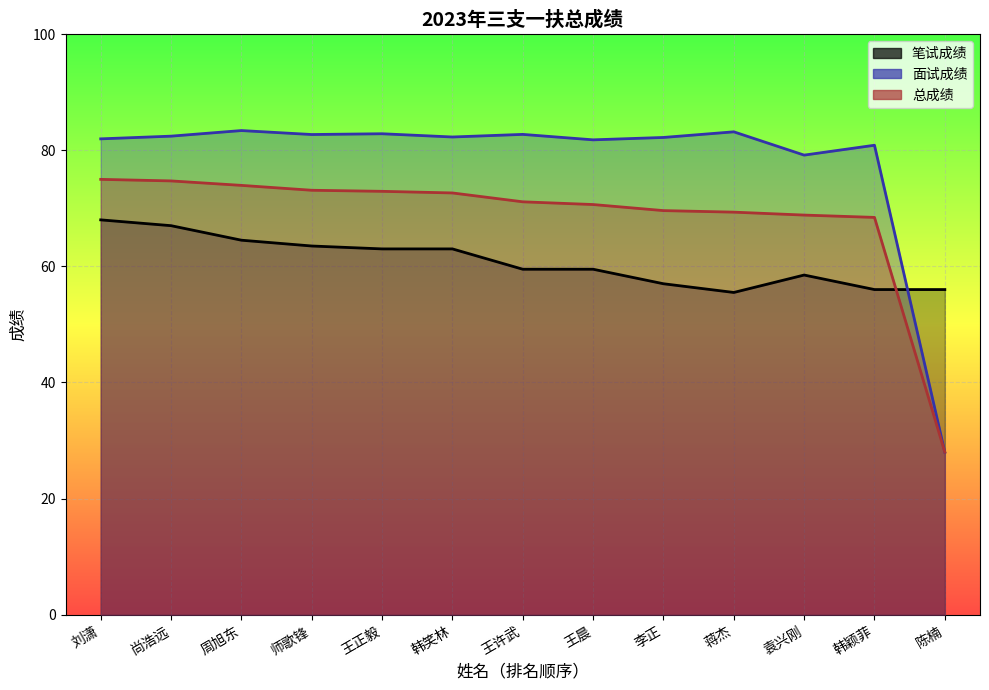

What is the value of the 笔试成绩 point at the 3rd from the left?

64.5